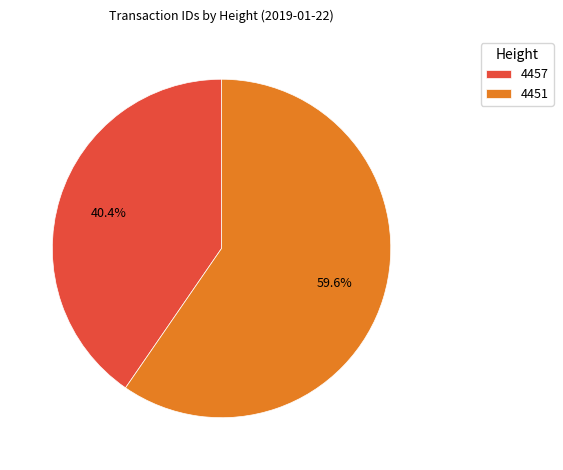

Approximately how many times larger is the value at 4451 compared to 4457?

1.5